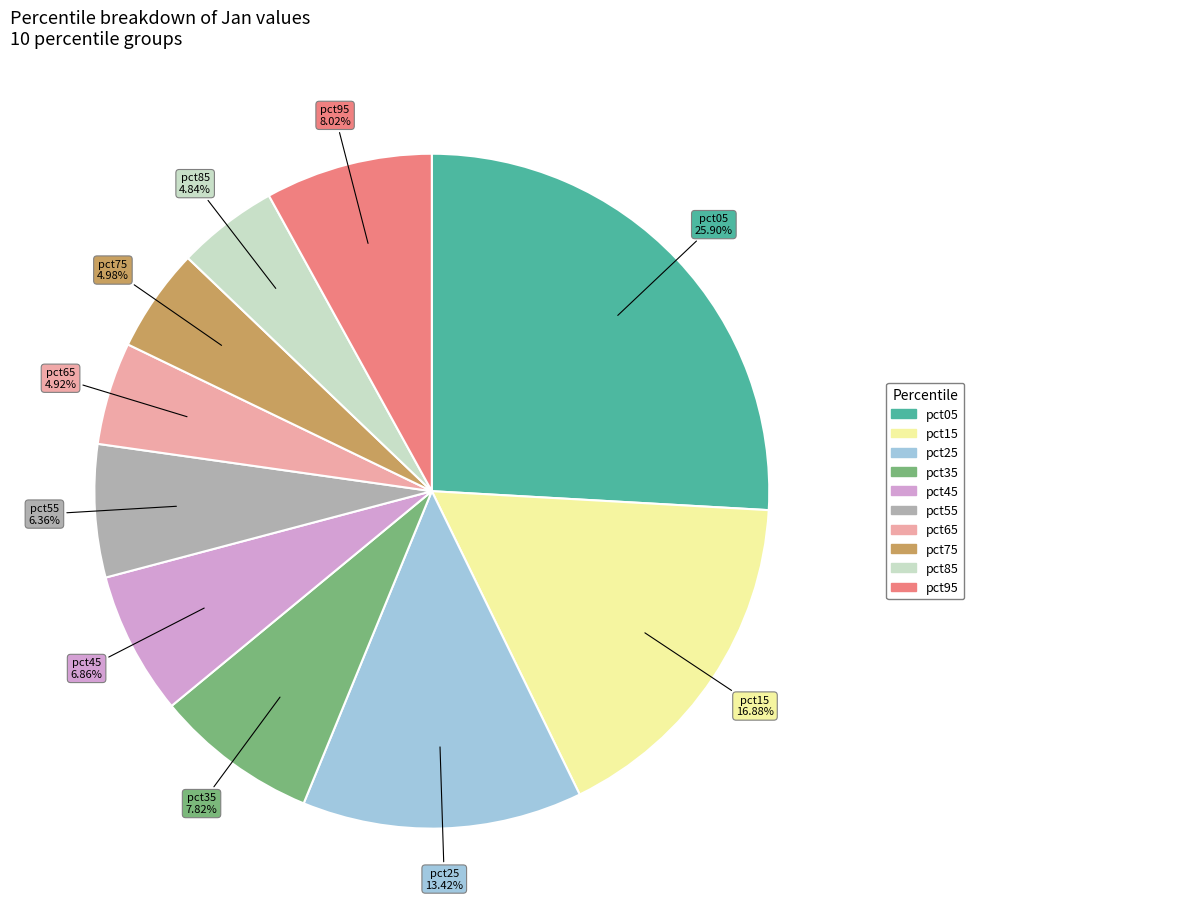

Does any single category account for the majority?

No